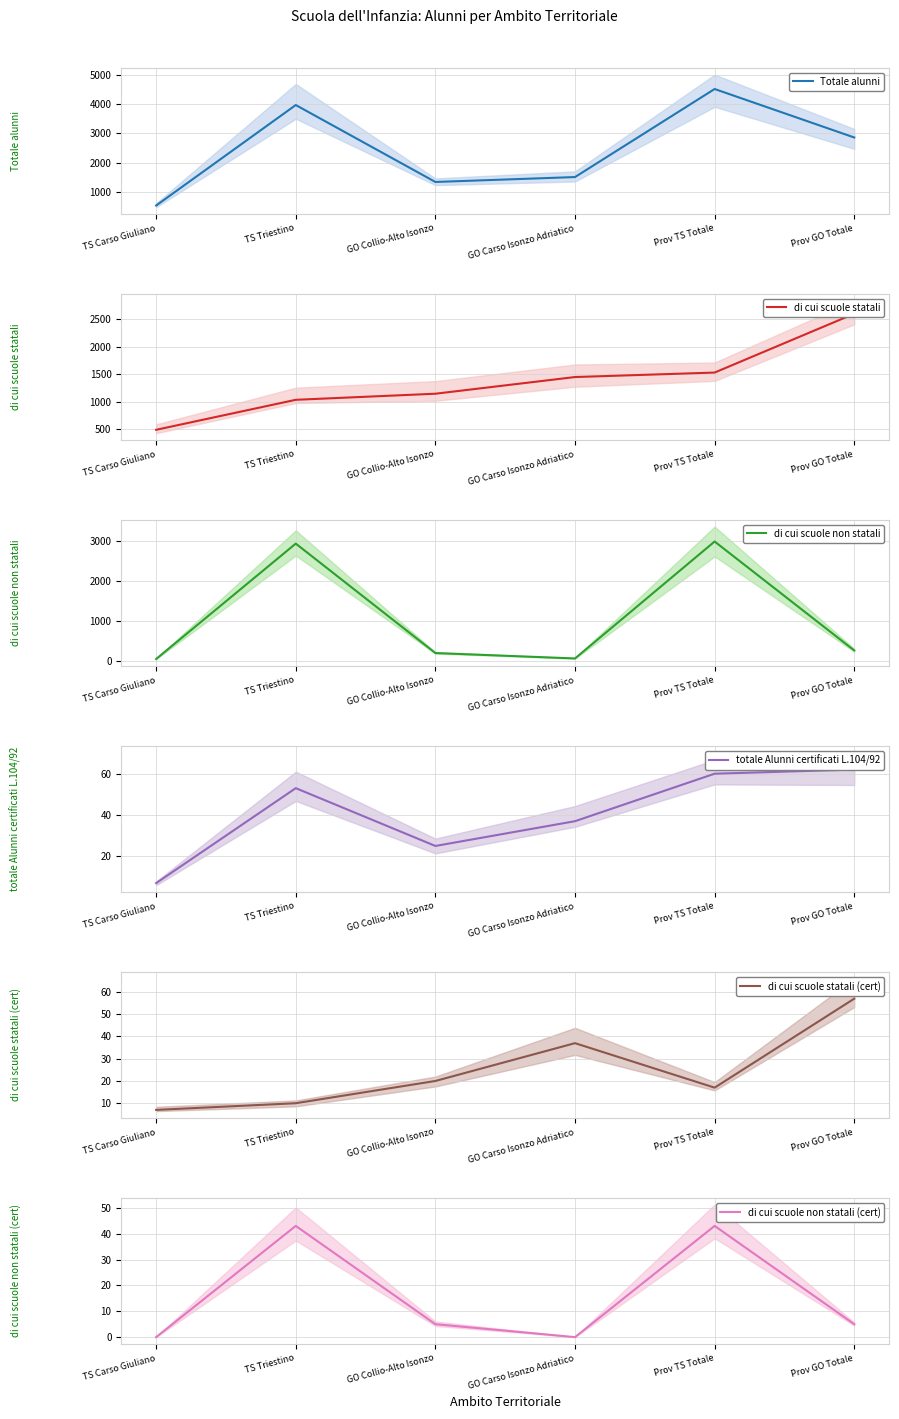

What is the difference between the second highest and second lowest values in the di cui scuole statali (cert) series?

27